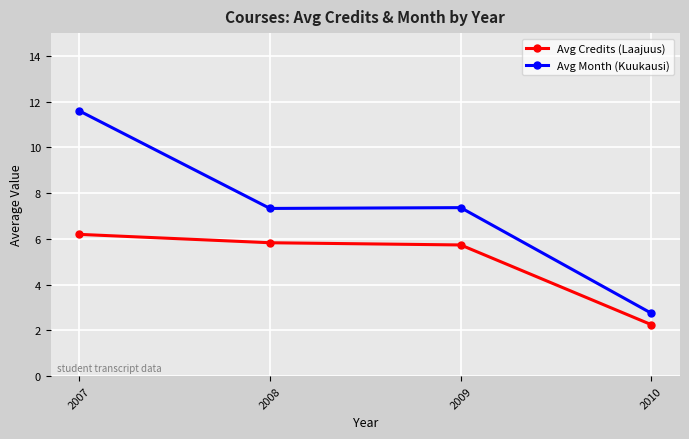

What is the sum of the Avg Credits (Laajuus) values at 2009 and 2008?

11.6